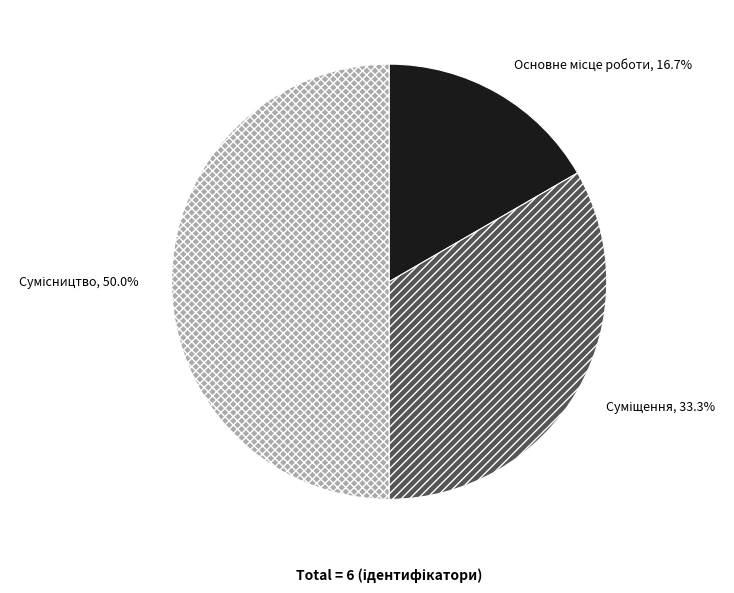

Rank the categories by value from lowest to highest.

Основне місце роботи, Суміщення, Сумісництво